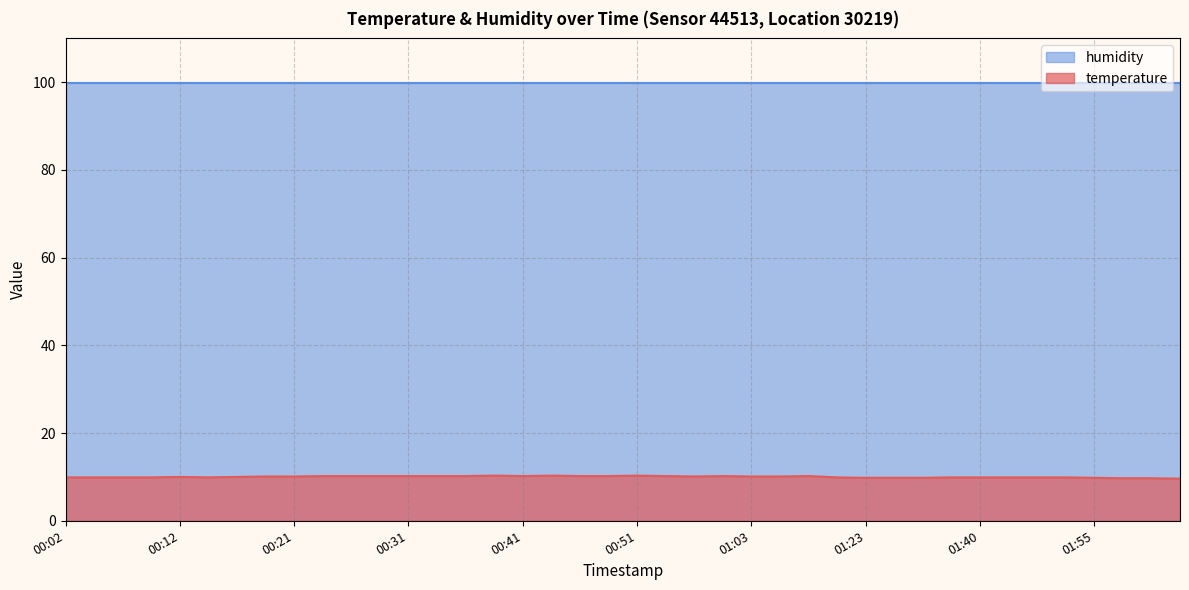

What is the maximum value shown in the chart?

99.9